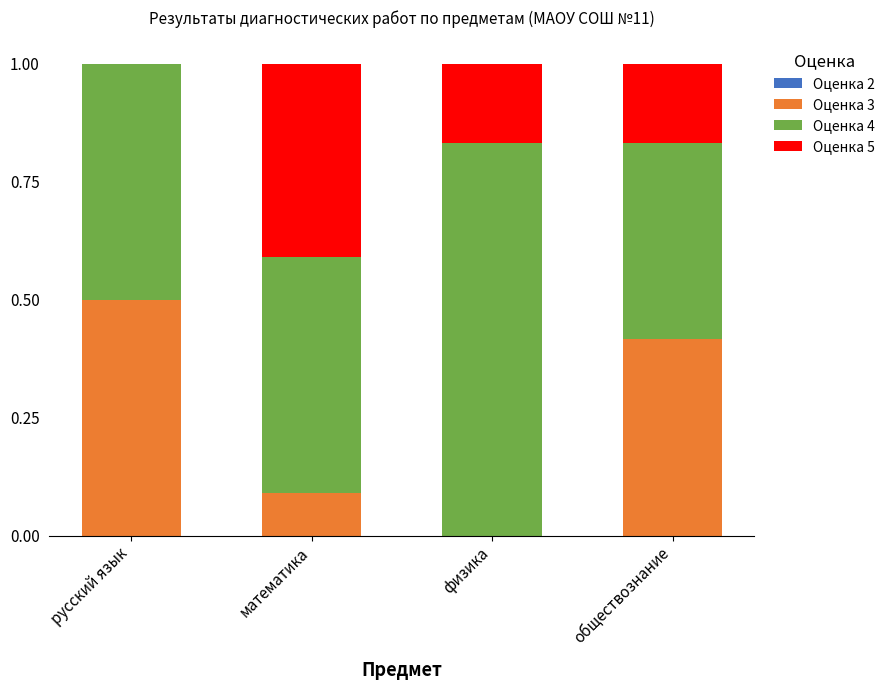

What is the maximum value for Оценка 3?

0.5